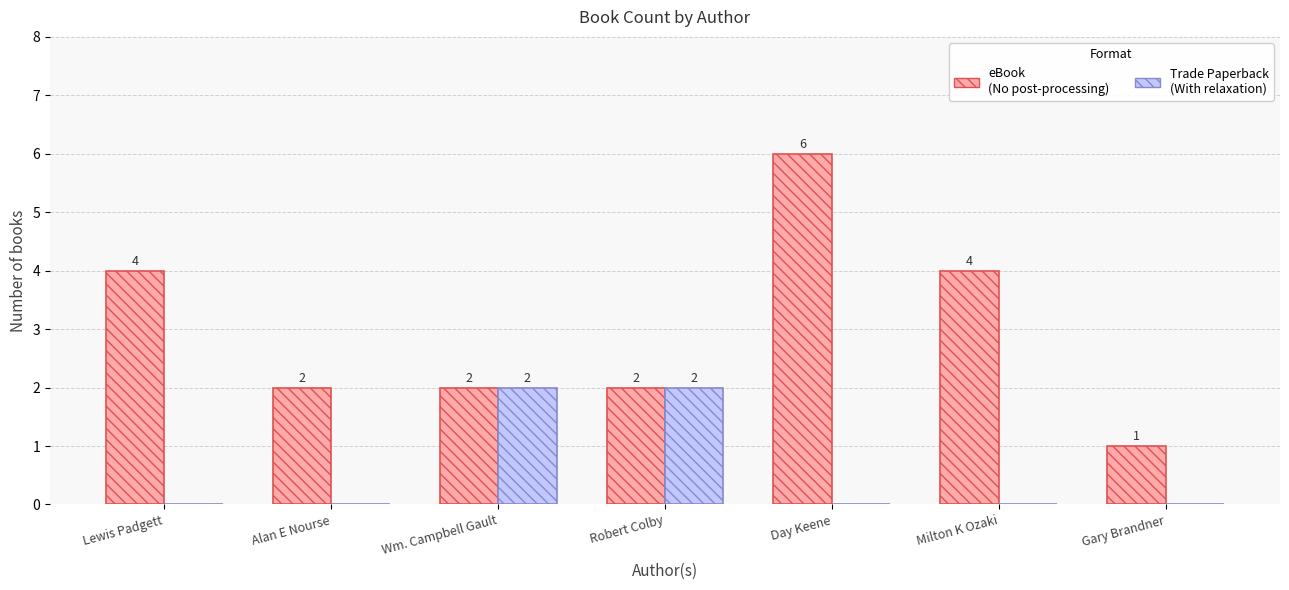

What is the sum of all eBook (No post-processing) values?

21